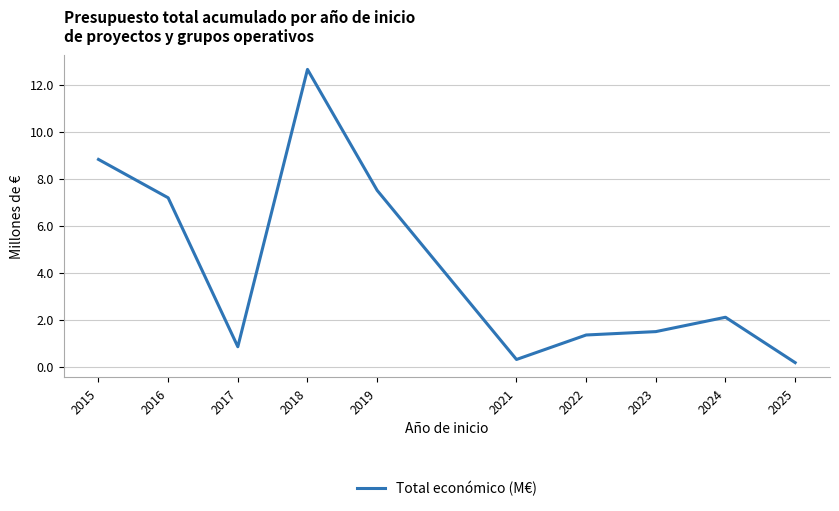

The value at 2017 is 1.3. True or false?

False